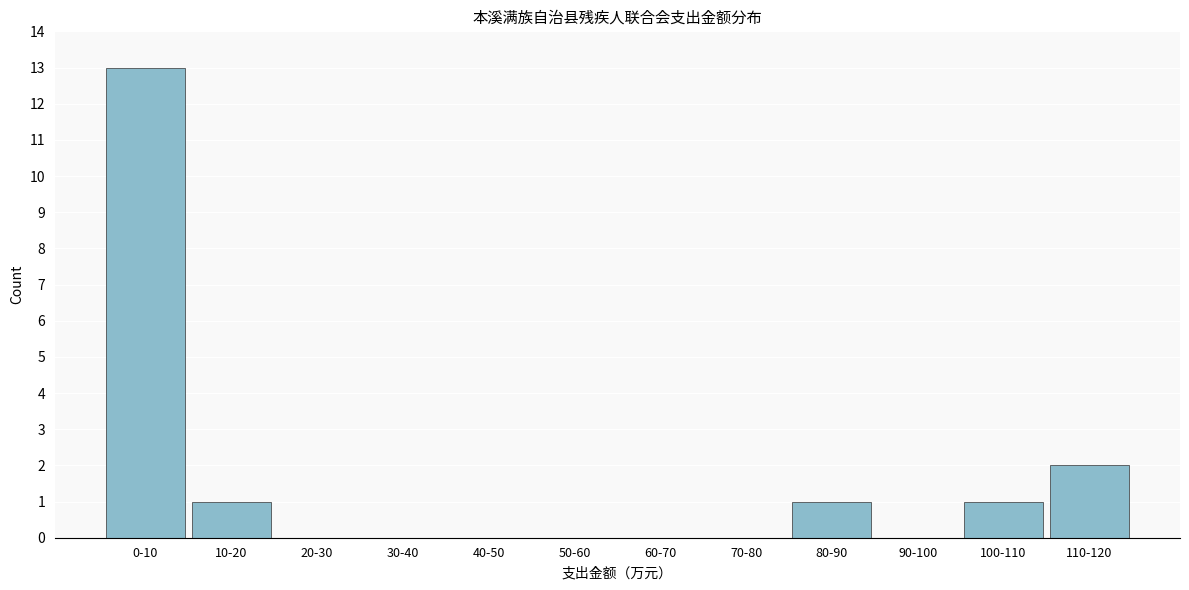

Reading left to right, extract all data points from this chart.

0-10=13	10-20=1	20-30=0	30-40=0	40-50=0	50-60=0	60-70=0	70-80=0	80-90=1	90-100=0	100-110=1	110-120=2